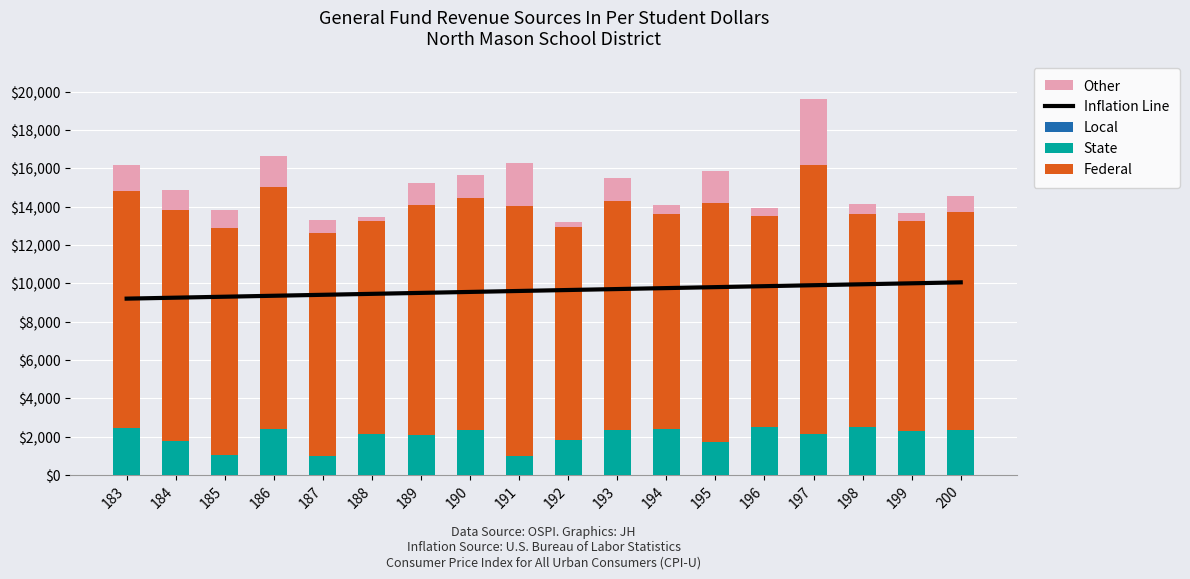

What is the total value across all series at 186?

25998.4